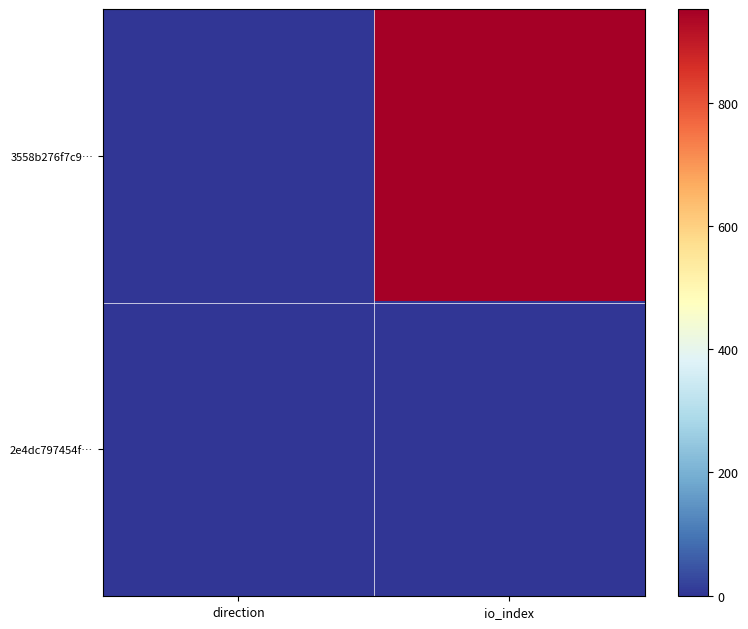

What is the difference between the highest and lowest values at direction?

2